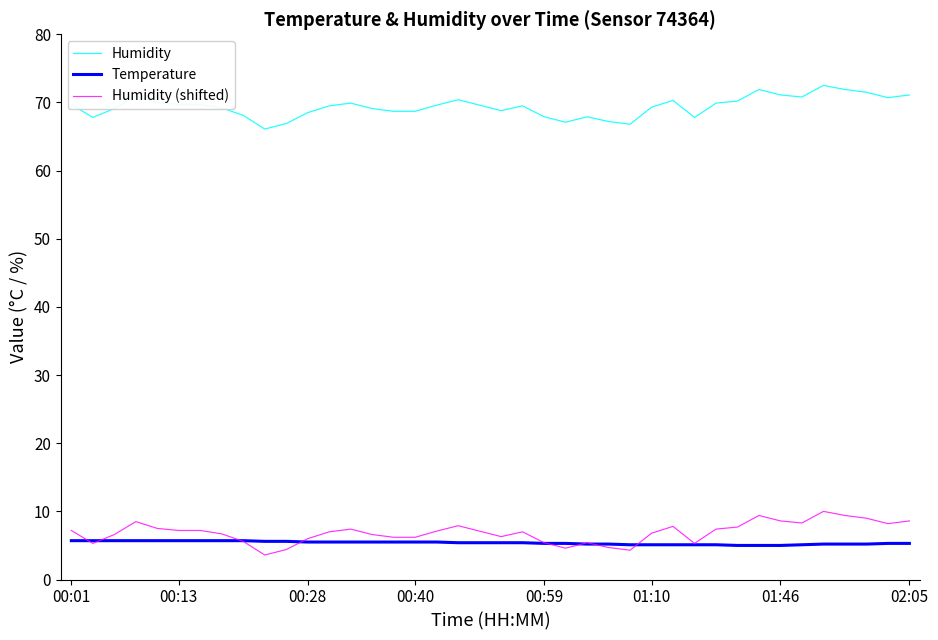

How many lines are shown in the chart?

3